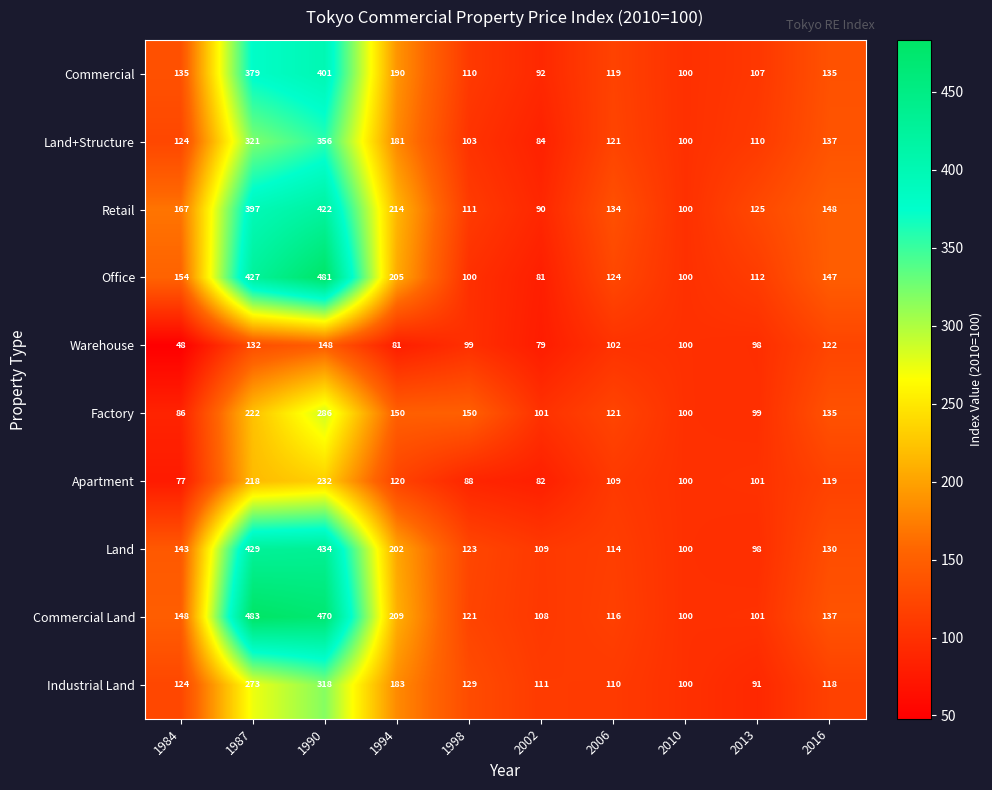

What is the difference between the second highest and second lowest values in the Industrial Land series?

173